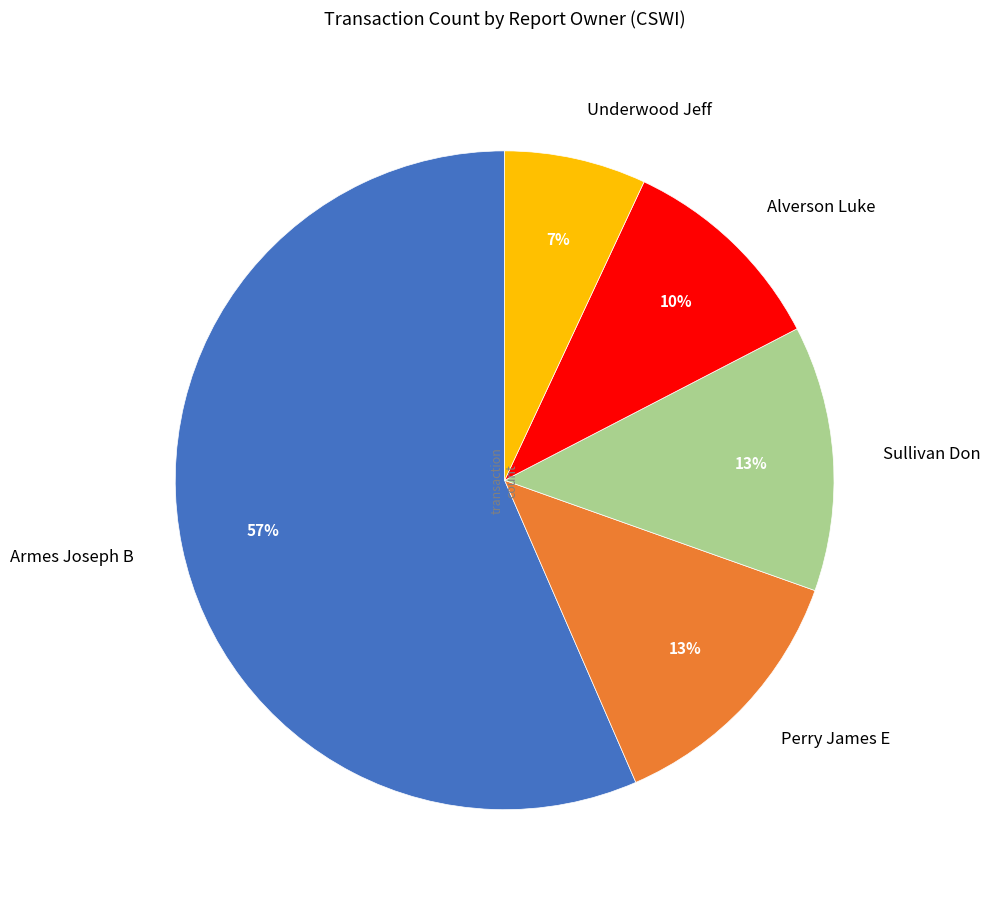

Is the sum of Alverson Luke and Perry James E greater than half?

No